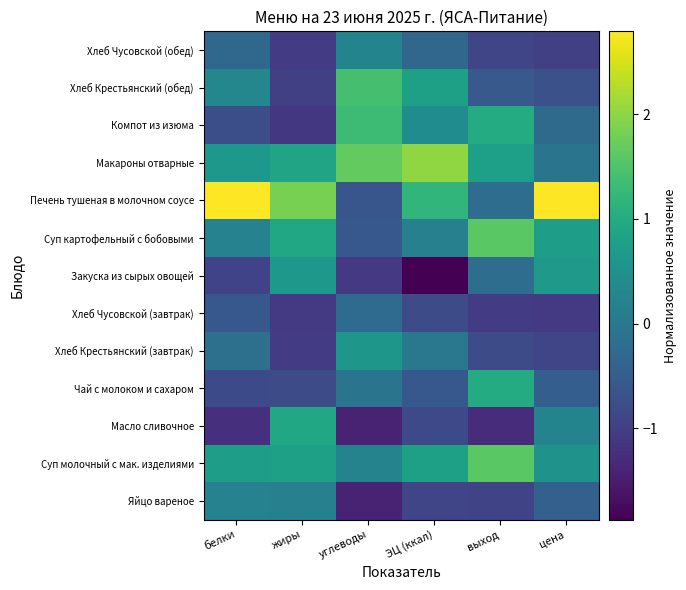

What is the spread (max minus min) of values at цена?

3.9